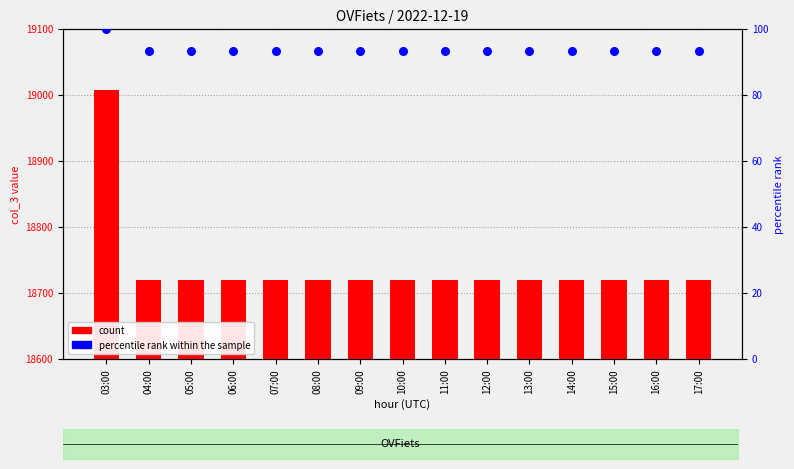

At which category is the sum across all series the highest?

03:00